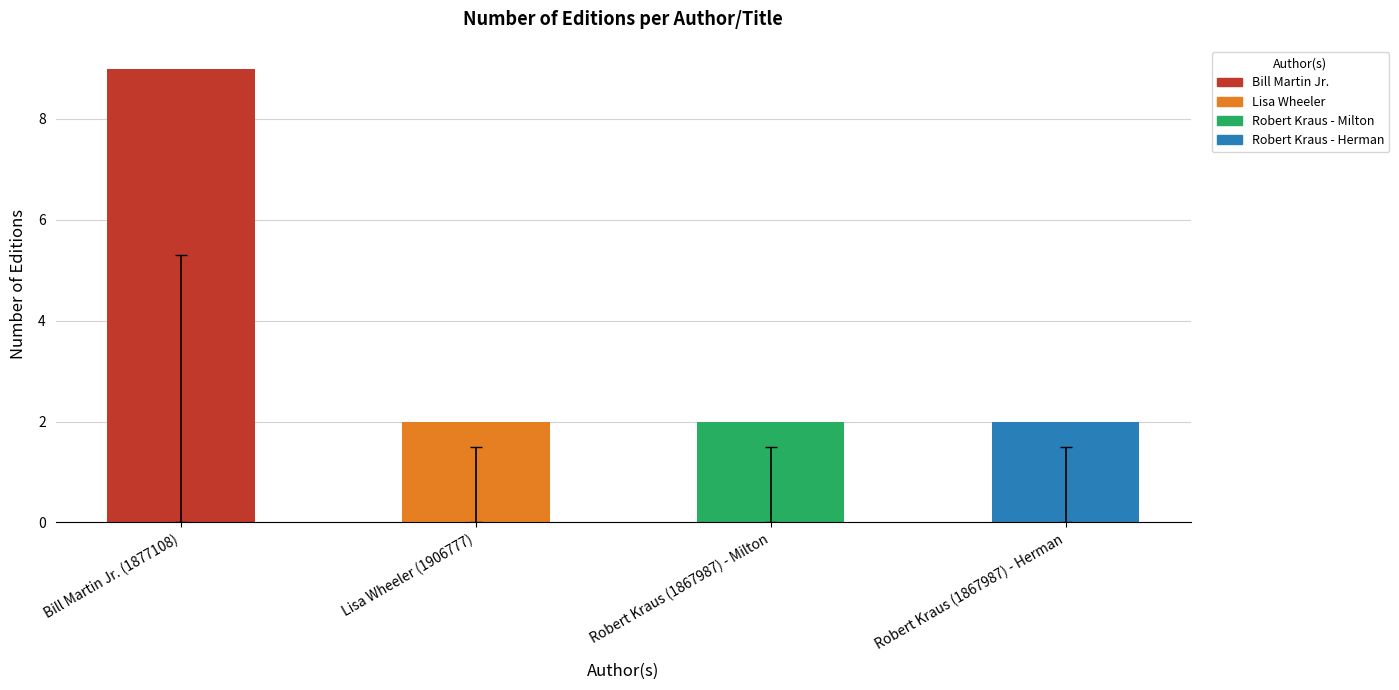

What is the value of the 1st bar from the left?

9